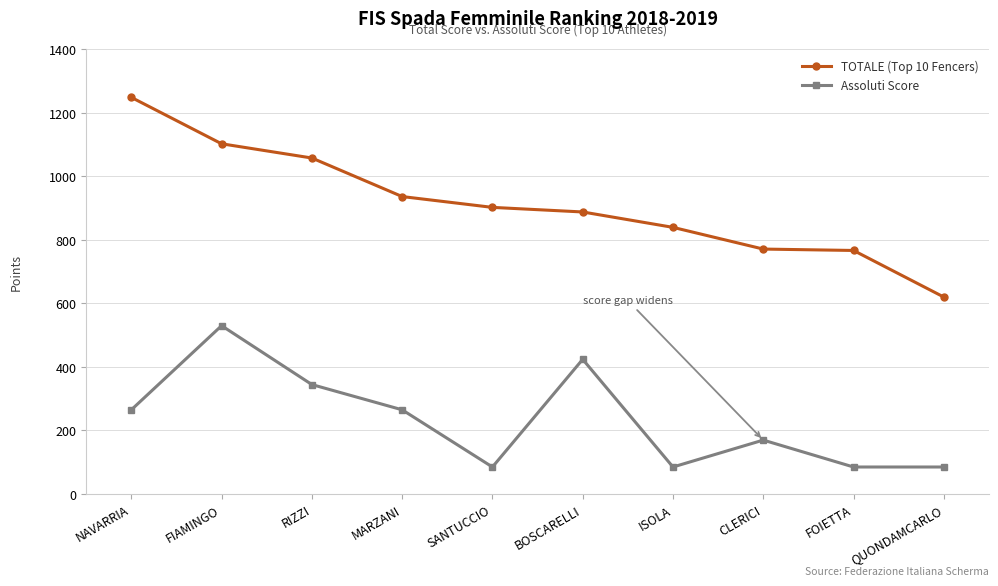

Which series has the largest total across all categories?

TOTALE (Top 10 Fencers)